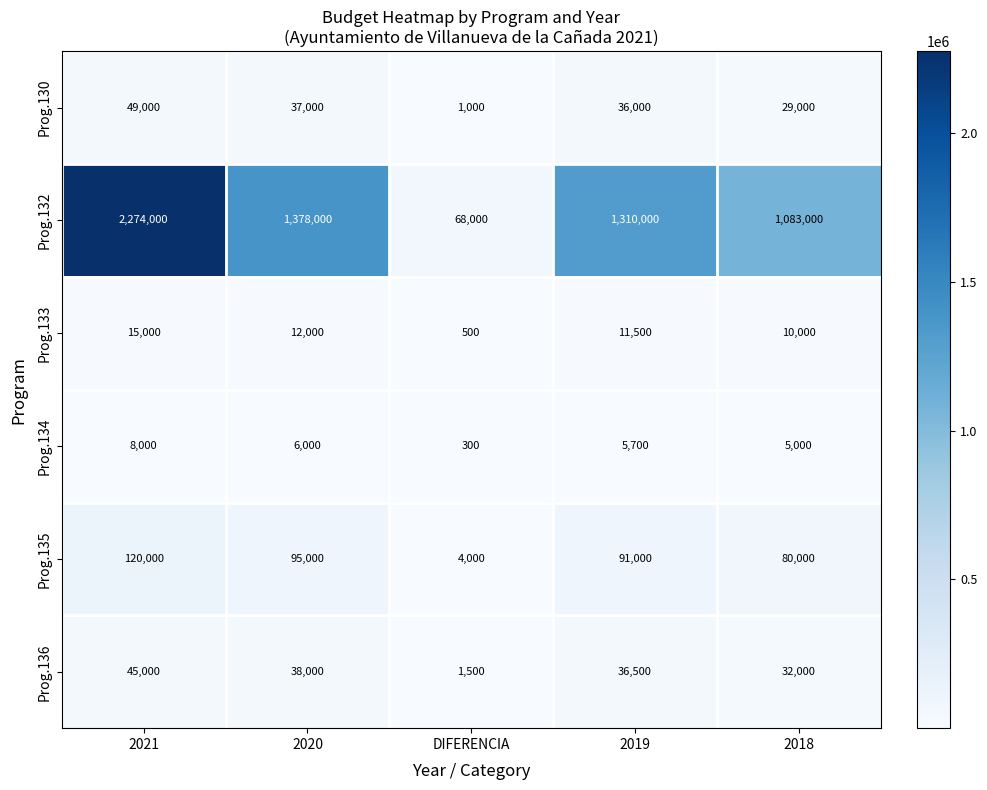

What is the difference between the maximum and minimum values in the Prog.130 series?

48000